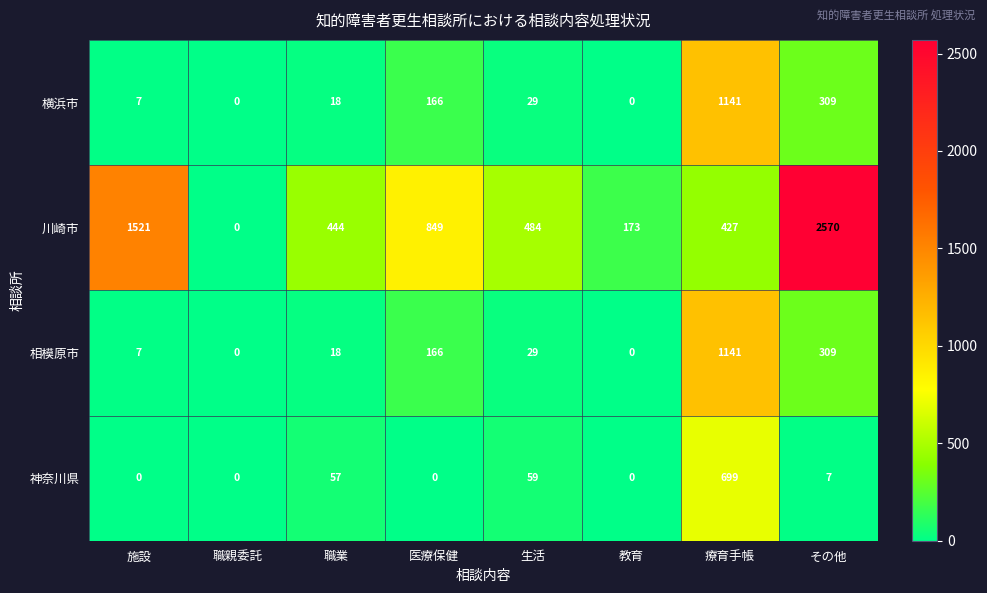

What is the sum of all 川崎市 values?

6468